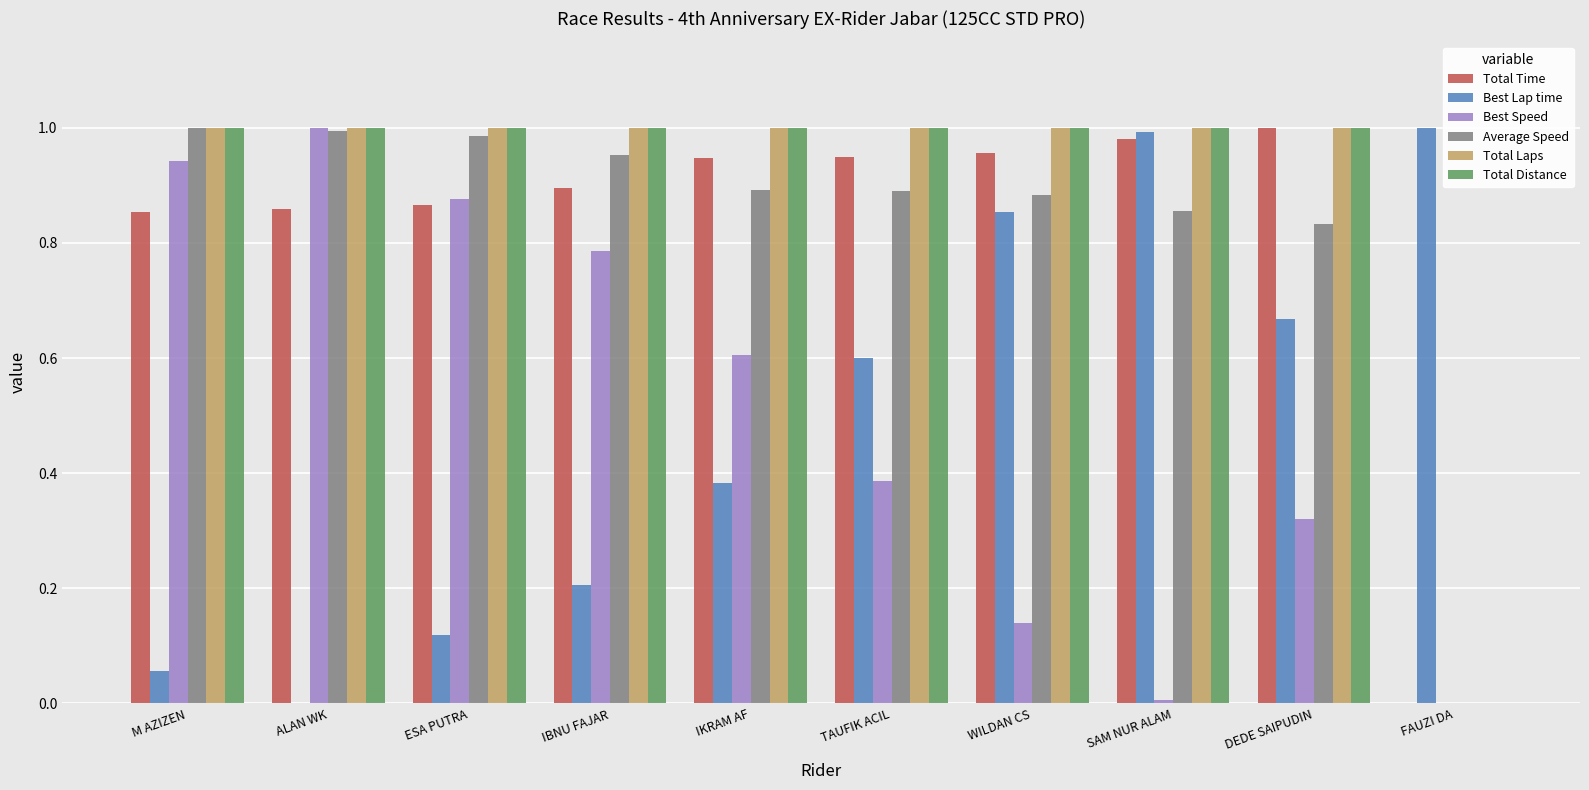

Count the number of categories in the chart.

10